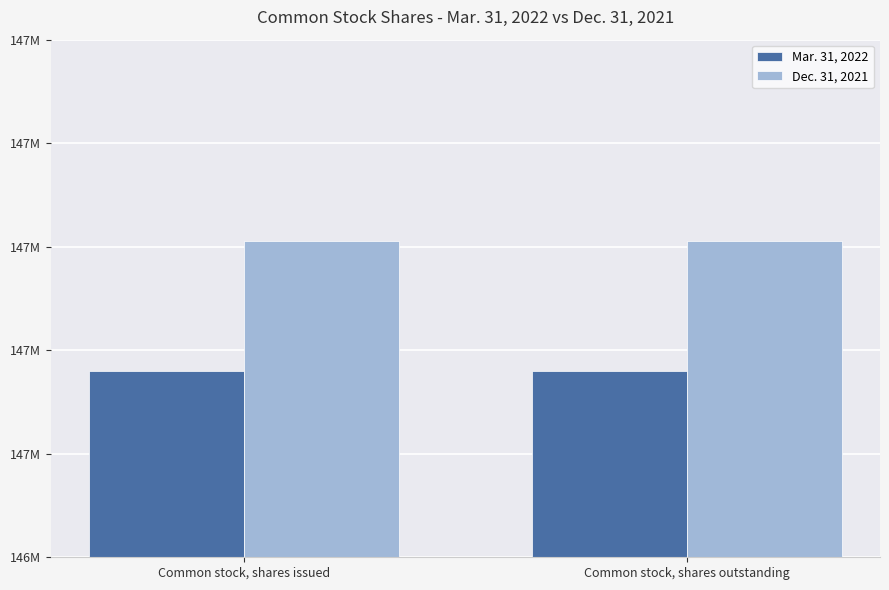

What is the value of the Mar. 31, 2022 bar at the 1st from the left?

147079899